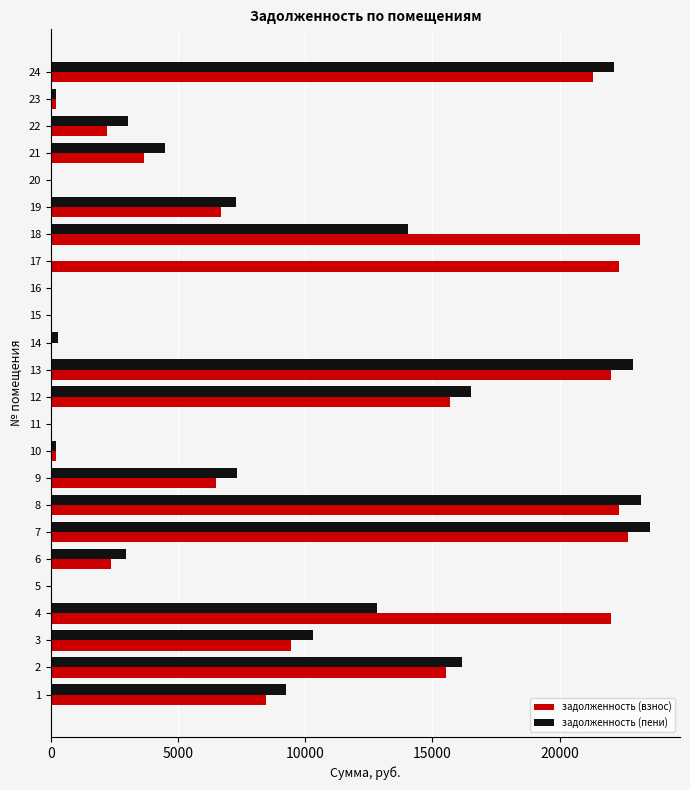

The value of задолженность (взнос) at 7 is 32320.9. True or false?

False